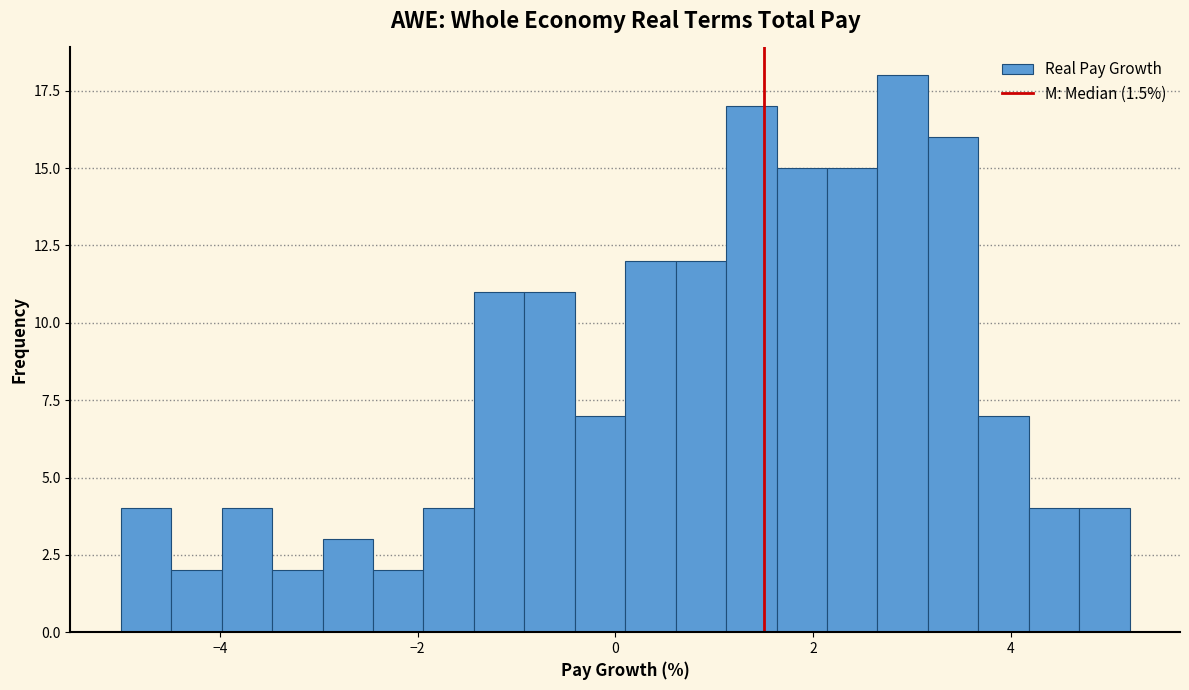

Read against the x-axis, roughly where is the centre of the tallest bar?

3.0